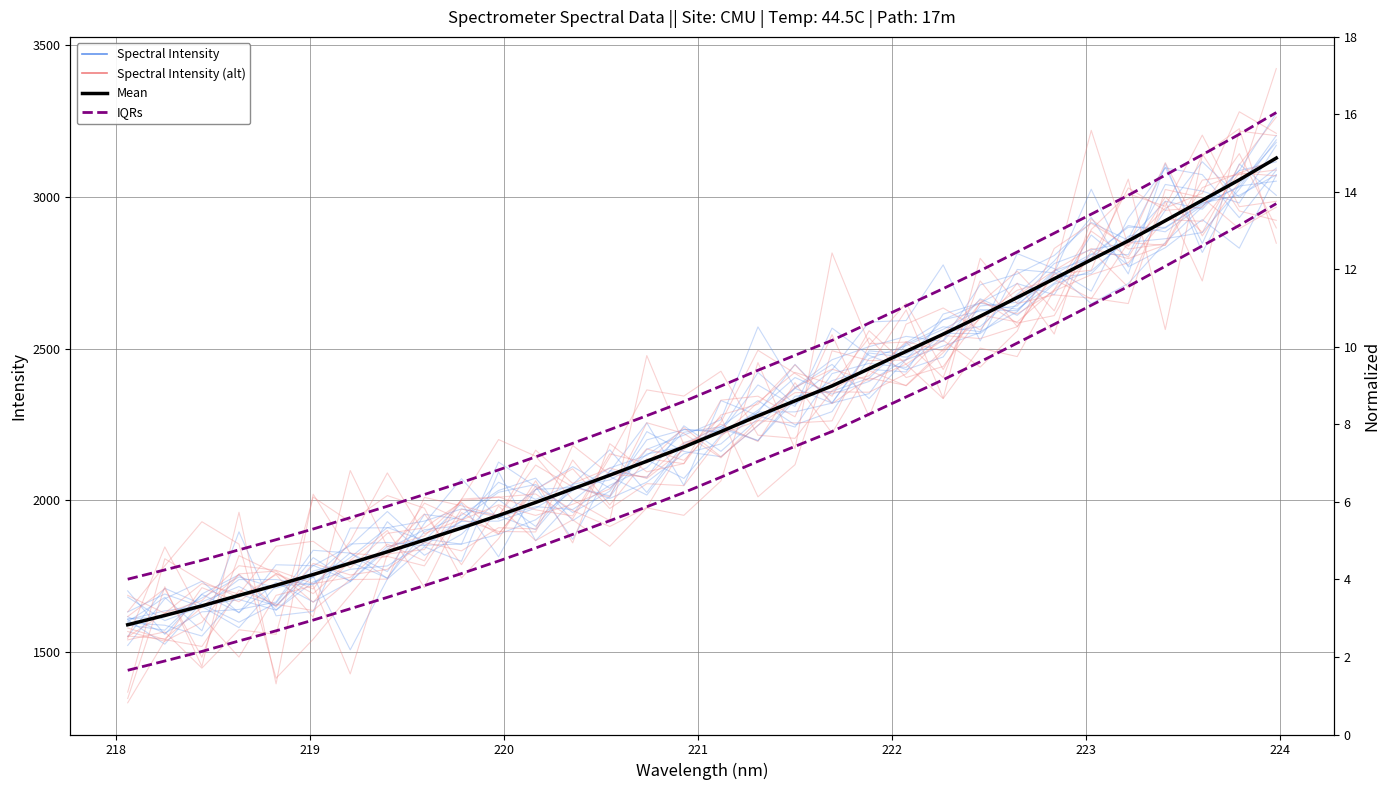

True or false: Spectral Intensity (alt) and IQRs cross at least once.

False